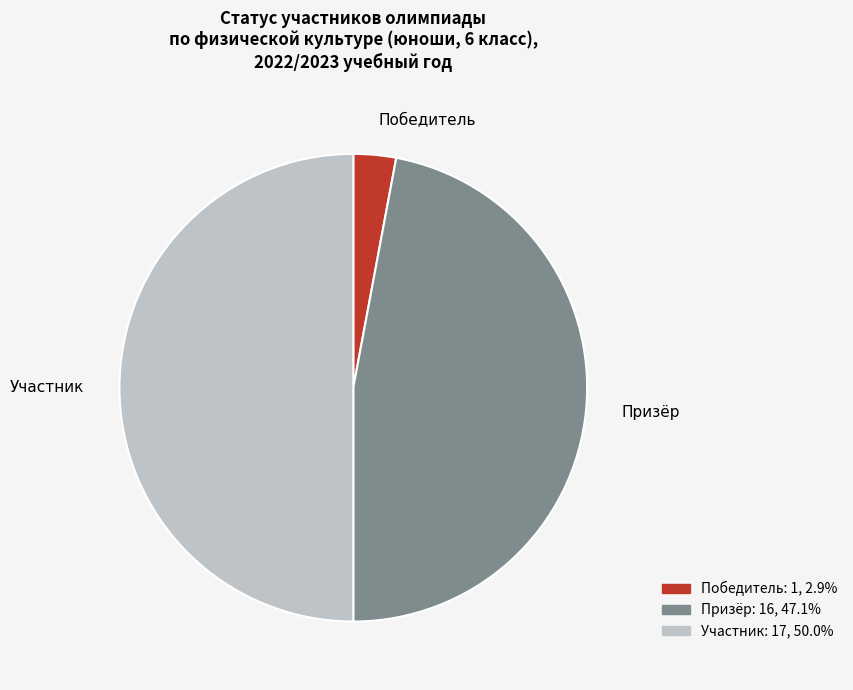

Is there a majority slice in this chart?

No